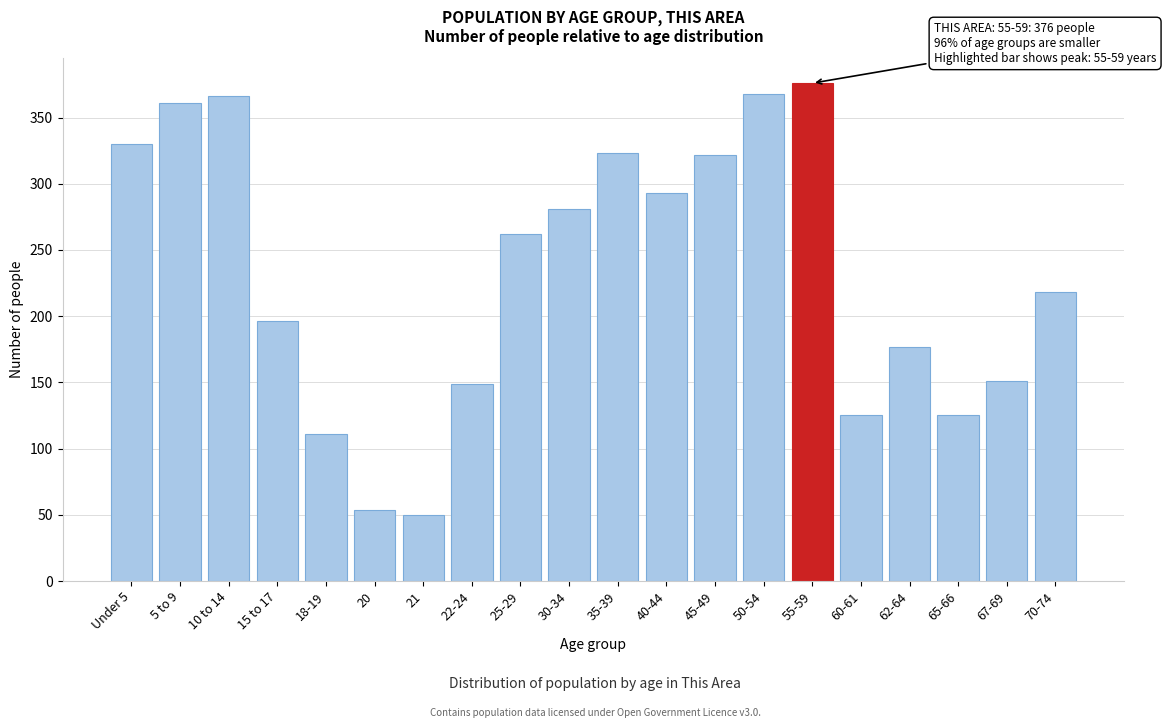

What is the label of the 9th bar from the left?

25-29